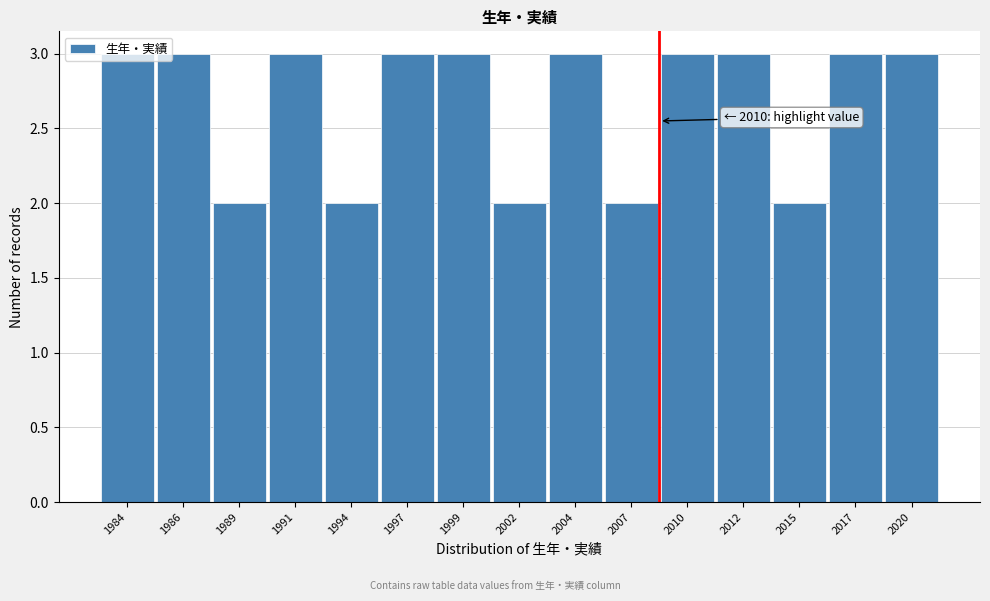

What is the maximum value shown in the chart?

3